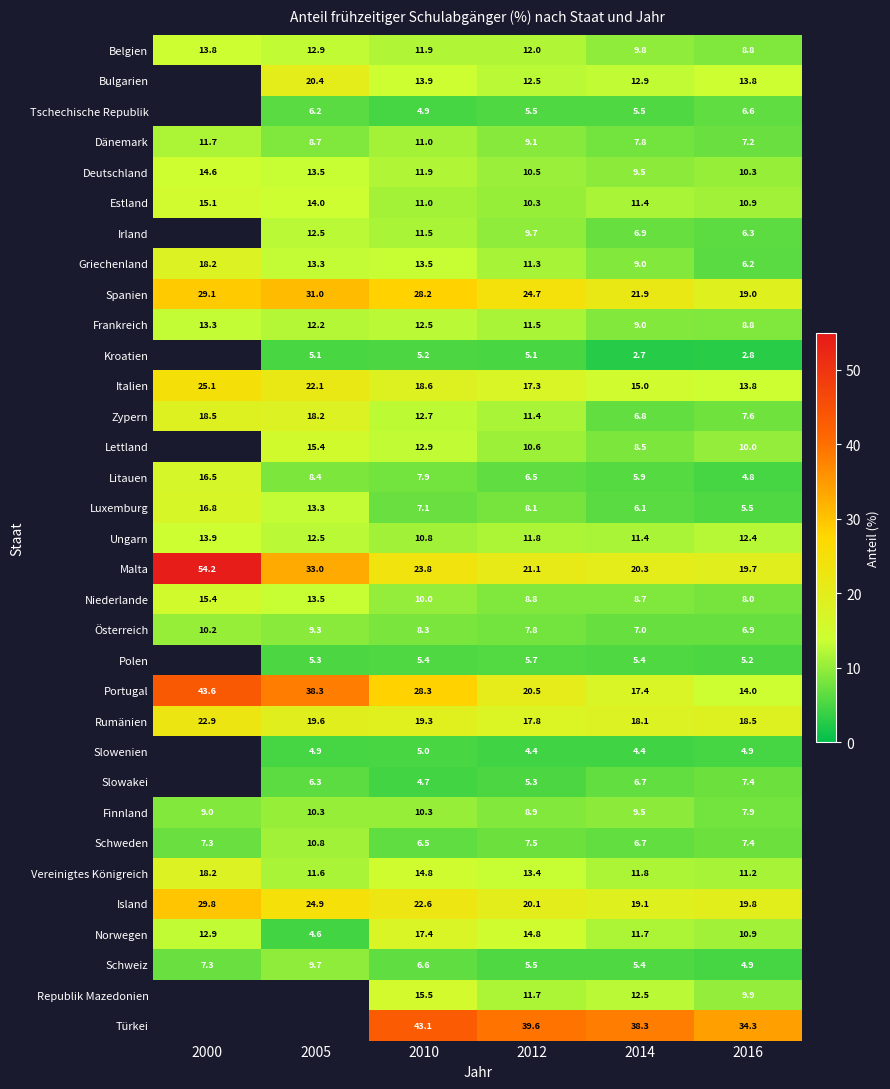

Is the value of Vereinigtes Königreich at 2012 greater than the value of Spanien at 2014?

No